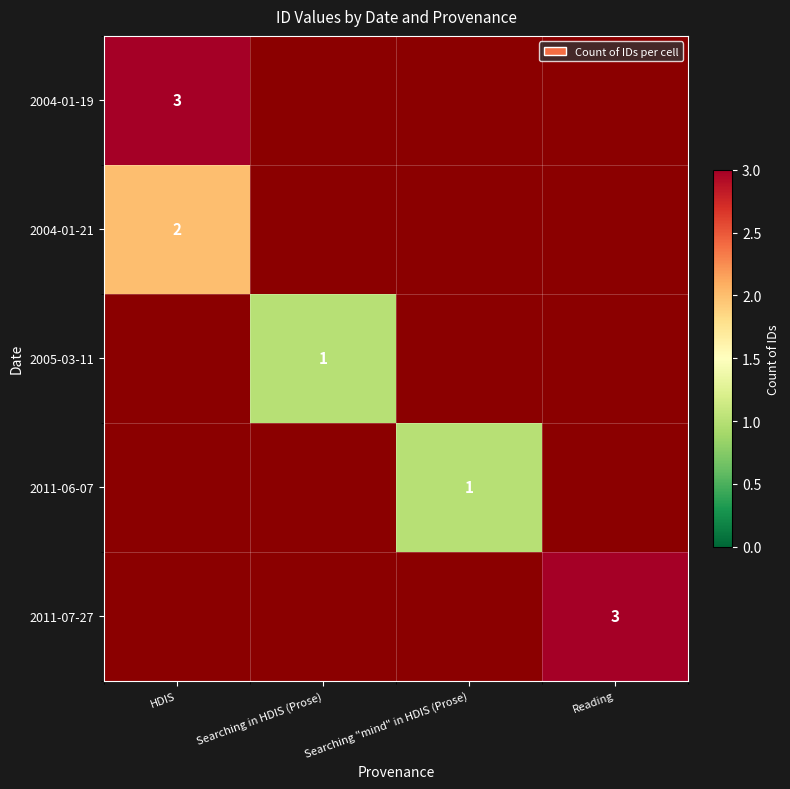

At how many categories does at least one series exceed 1?

2